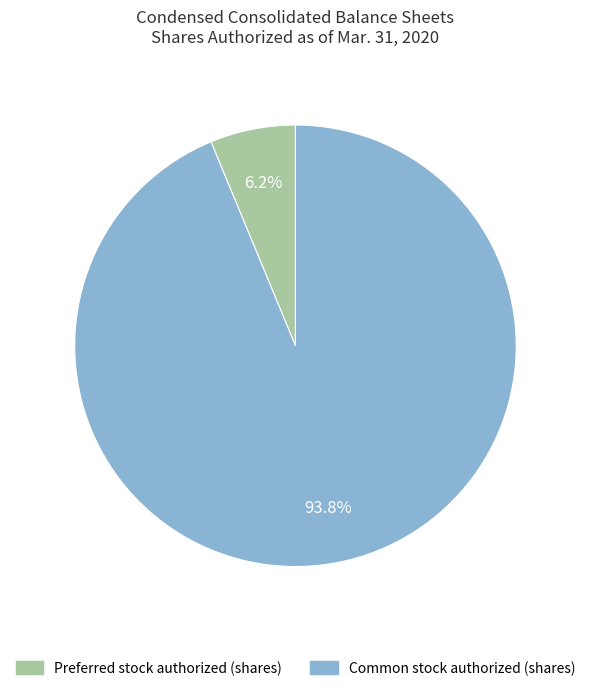

What is the ratio of the value at Preferred stock authorized to the value at Common stock authorized?

0.1